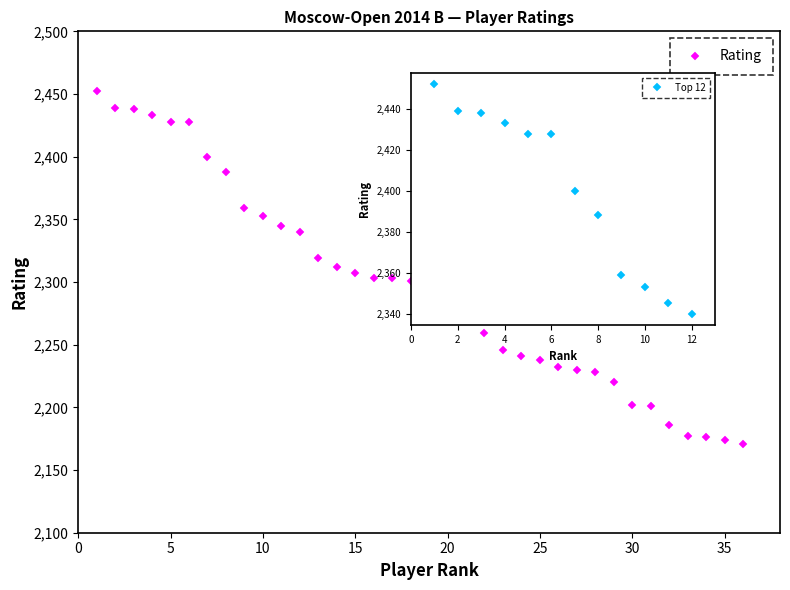

What is the value of the 27th point from the left?

2230